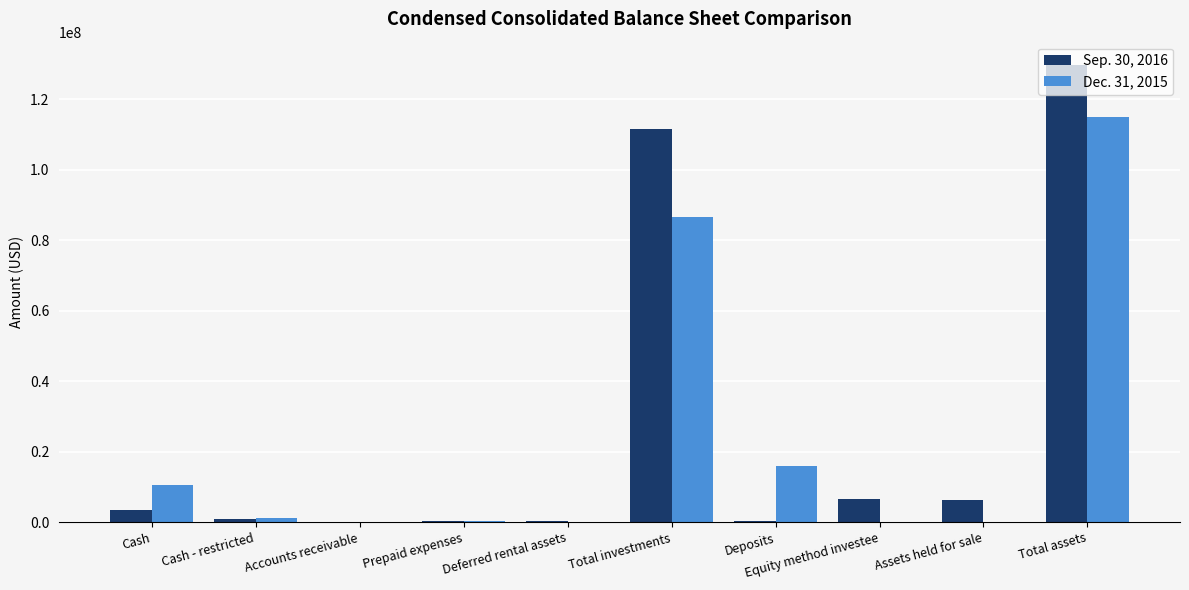

True or false: Dec. 31, 2015 has a value of -70522362 at Assets held for sale.

False